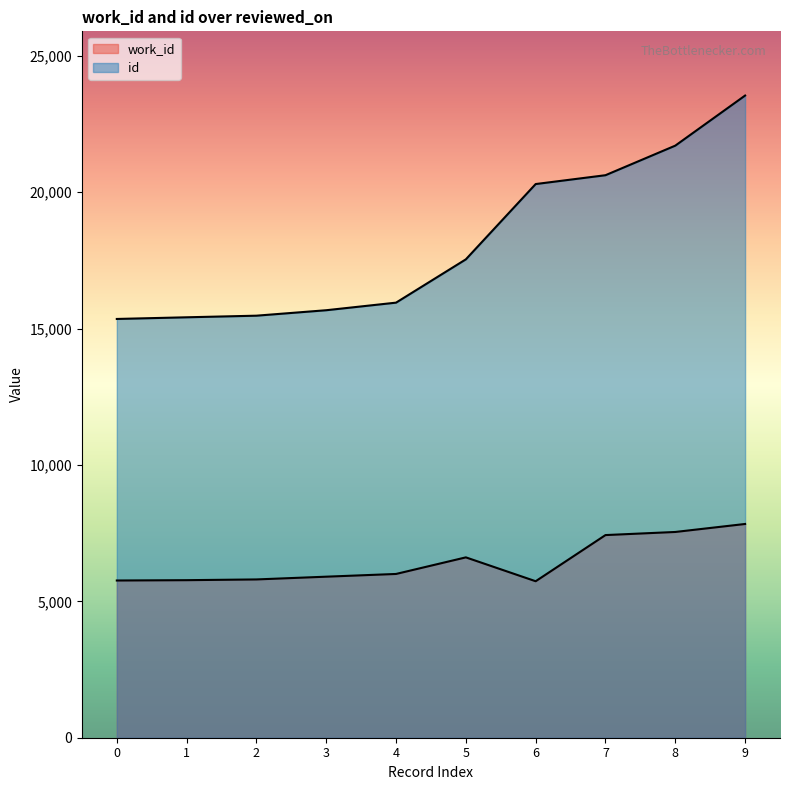

True or false: work_id and id intersect in this chart.

False